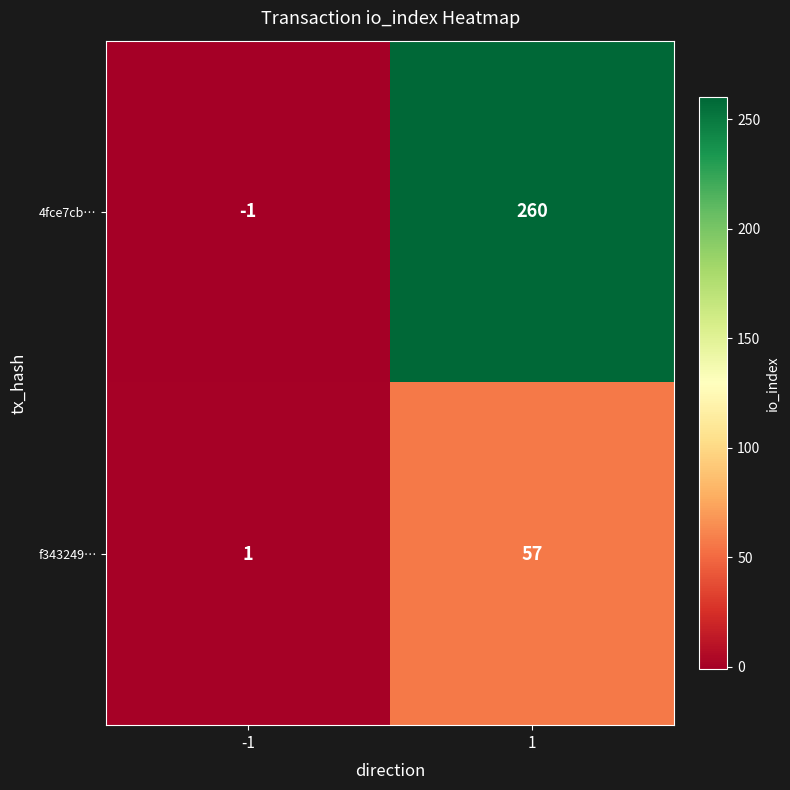

How many series are shown in this chart?

2